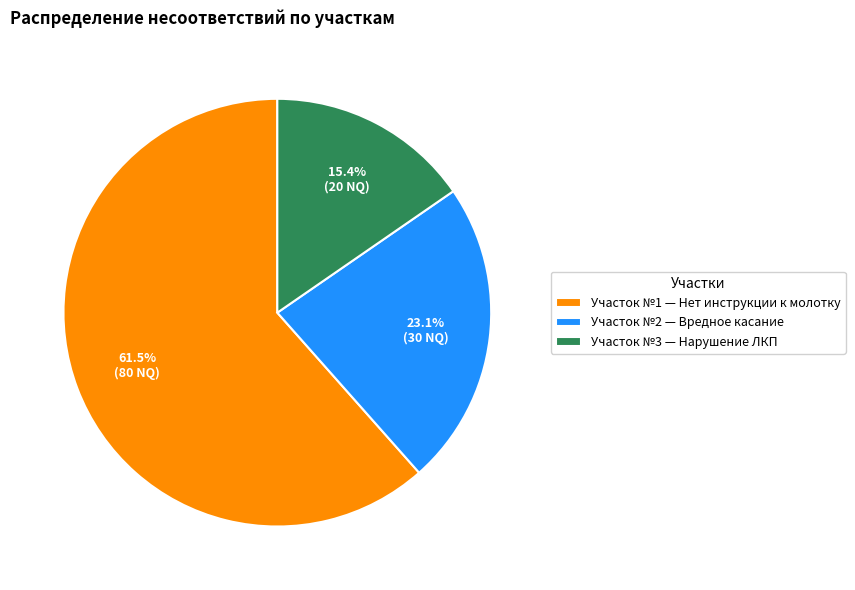

Which slice is the largest?

Участок №1